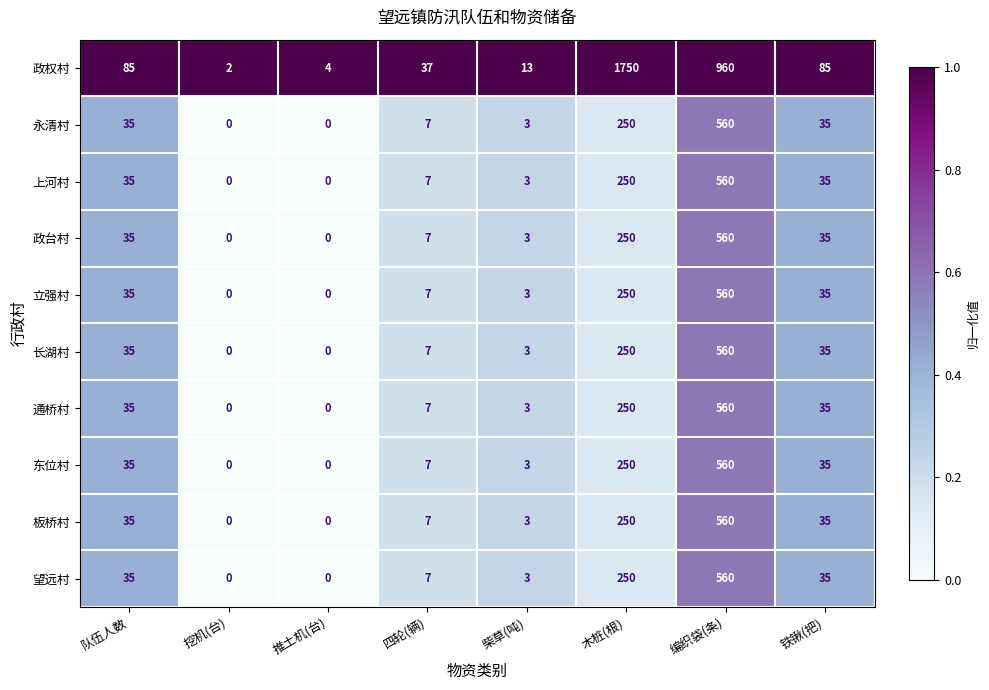

At which label is 立强村 closest to 280?

木桩(根)